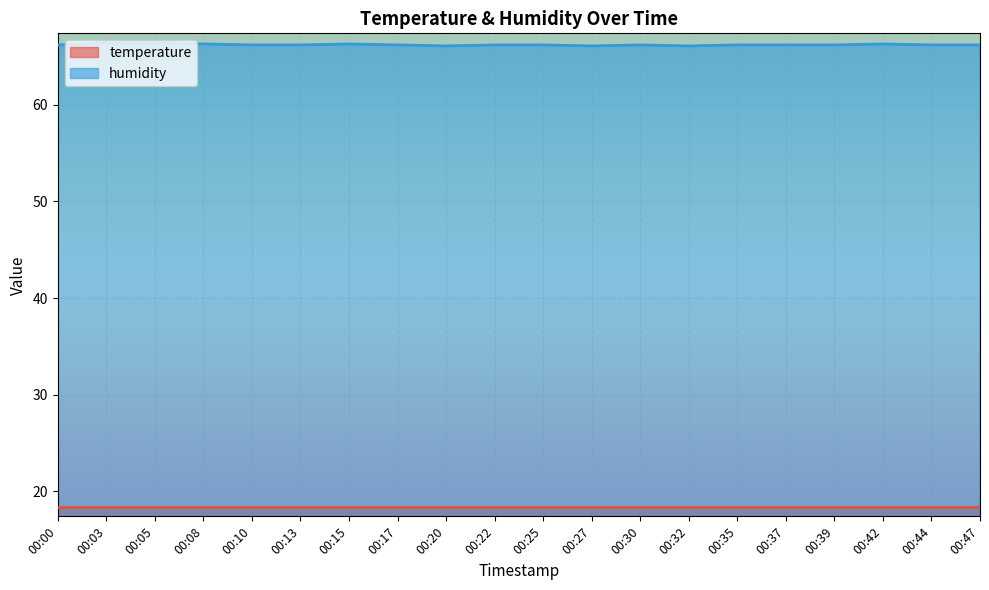

Rank the series by their average value, from lowest to highest.

temperature, humidity